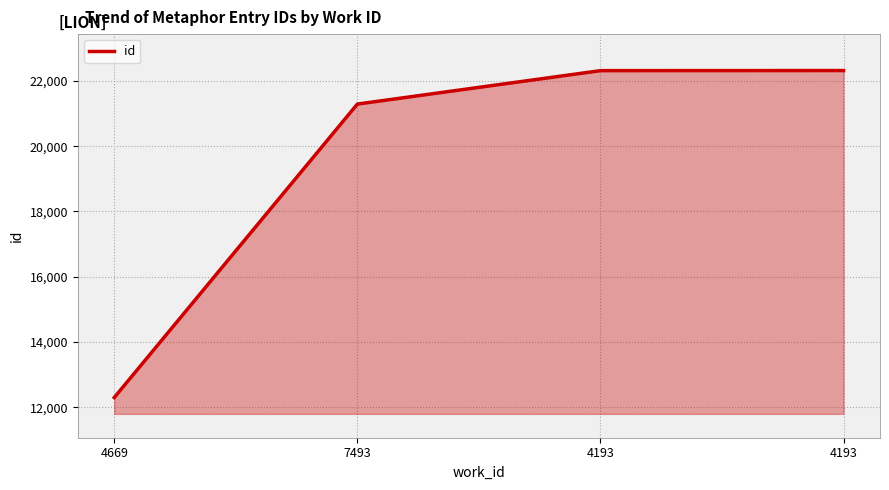

What is the label of the 4th point from the left?

4193